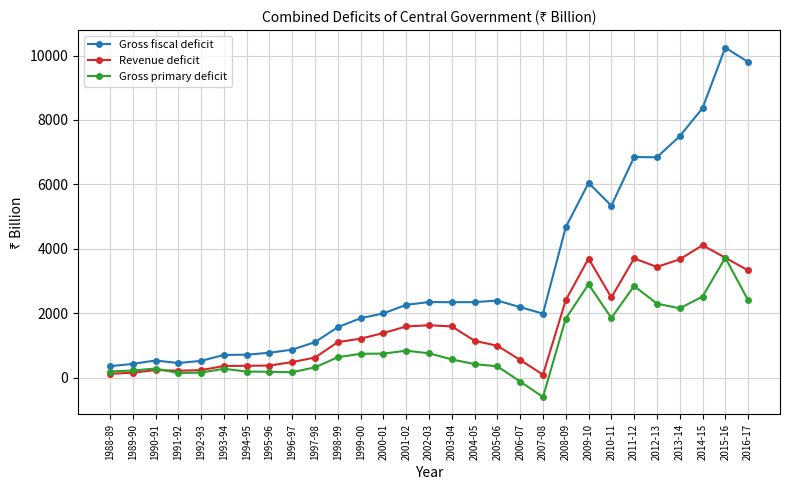

What are all the series names shown in the legend?

Gross fiscal deficit, Revenue deficit, Gross primary deficit